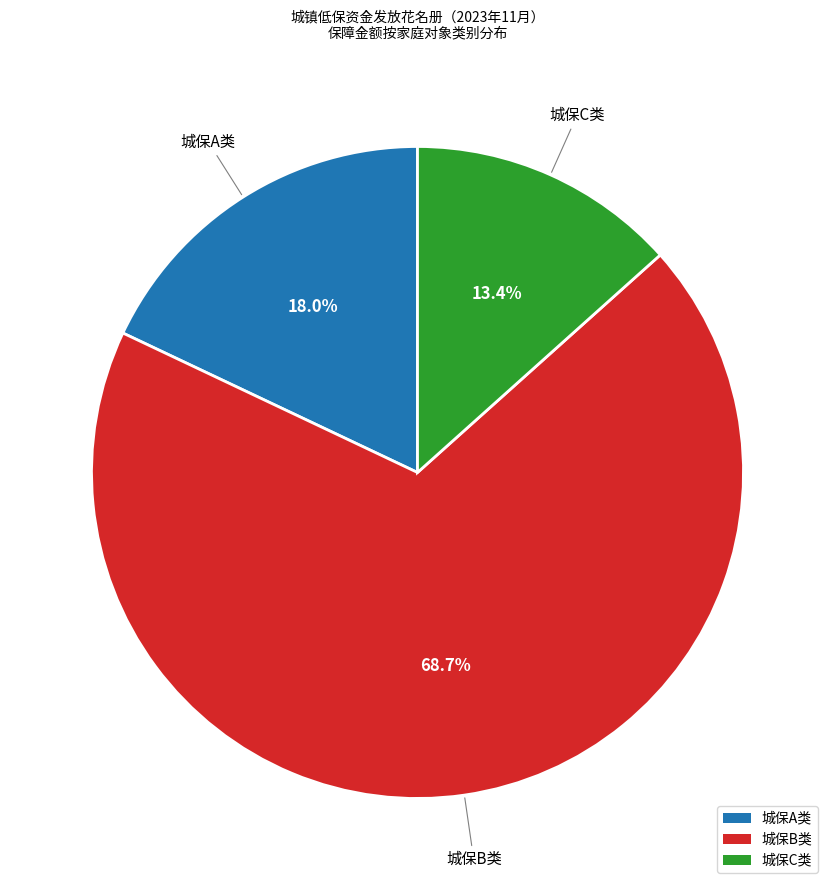

Rank the categories by value from highest to lowest.

城保B类, 城保A类, 城保C类